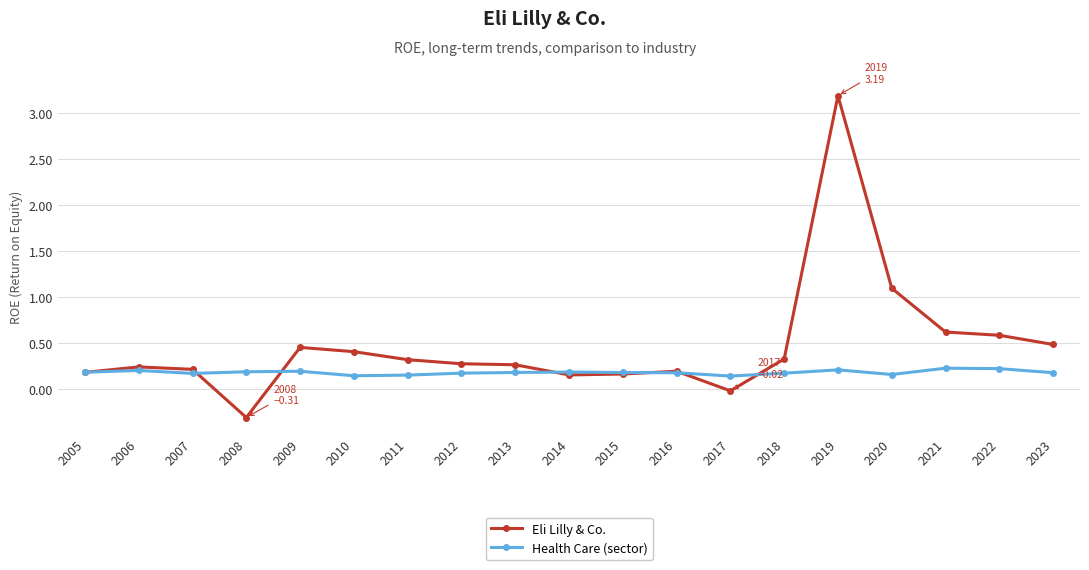

Where is the first local minimum for Eli Lilly & Co.?

2008